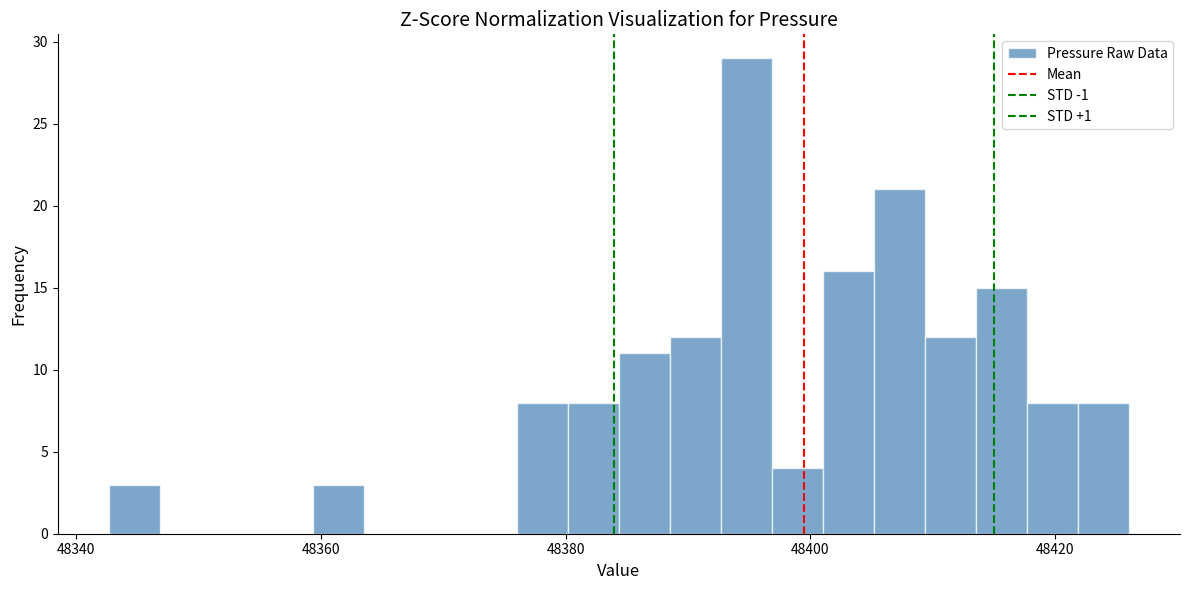

Around what value on the x-axis is the tallest bar? Give the approximate position of its centre, as read against the axis.

48394